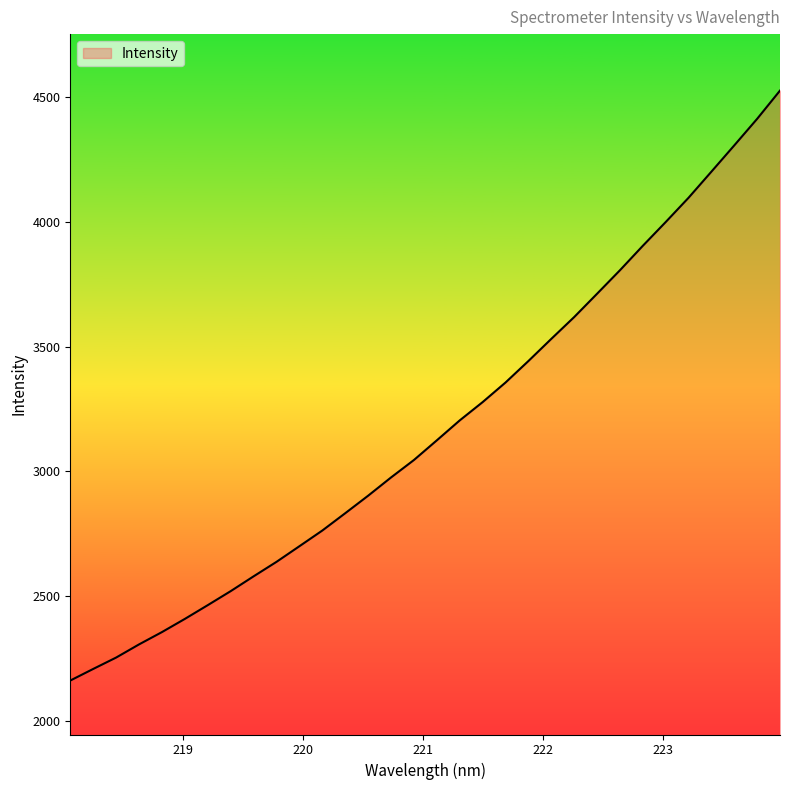

What is the greatest value displayed?

4526.5